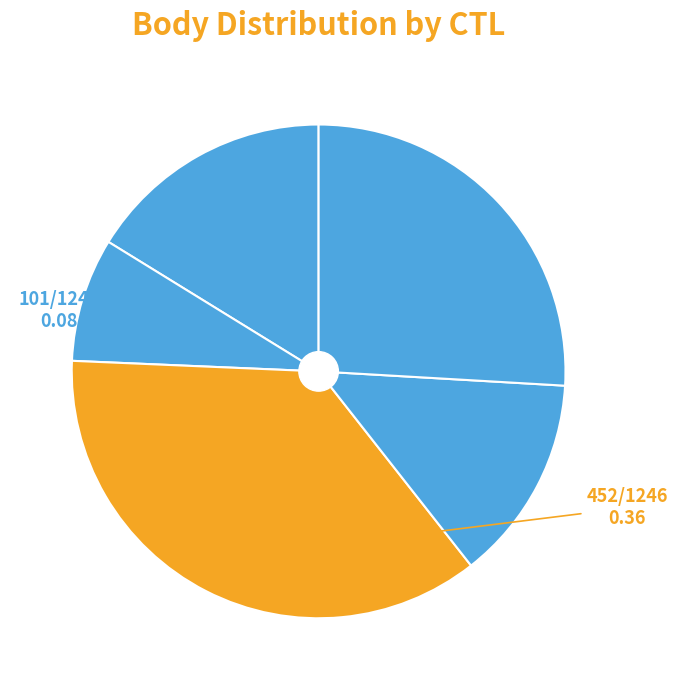

How many segments does this pie chart have?

5